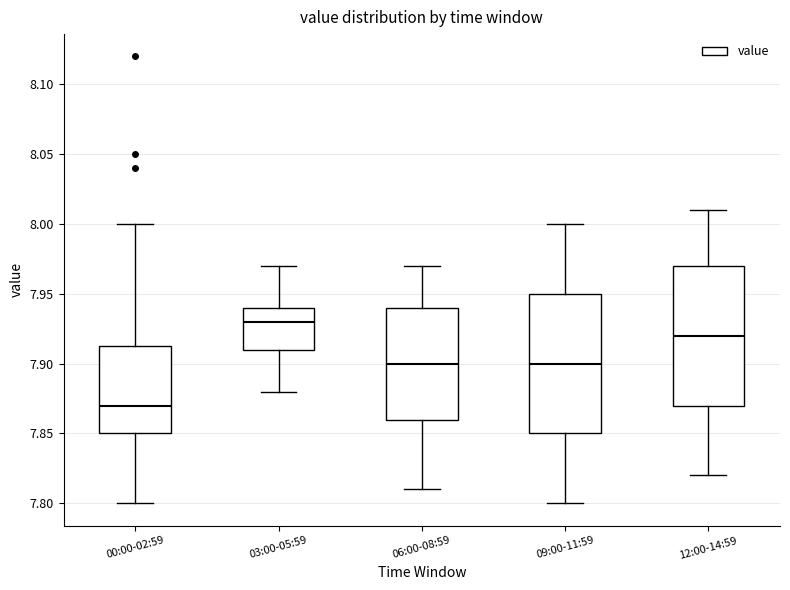

Which box has the lowest median line?

00:00-02:59